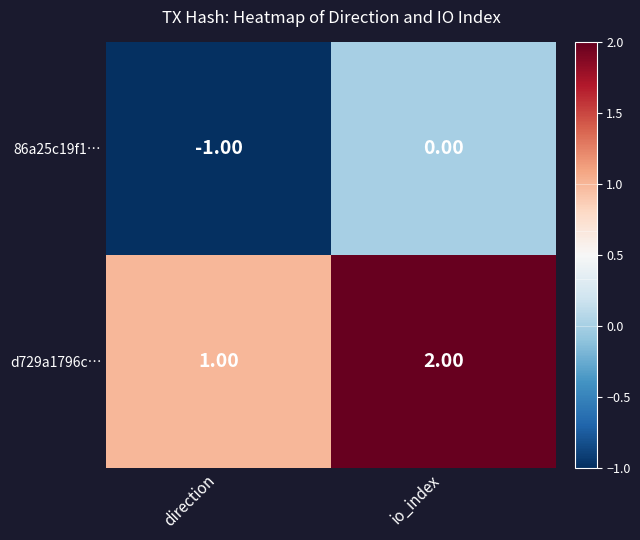

Rank the series at direction from highest to lowest value.

d729a1796c…, 86a25c19f1…